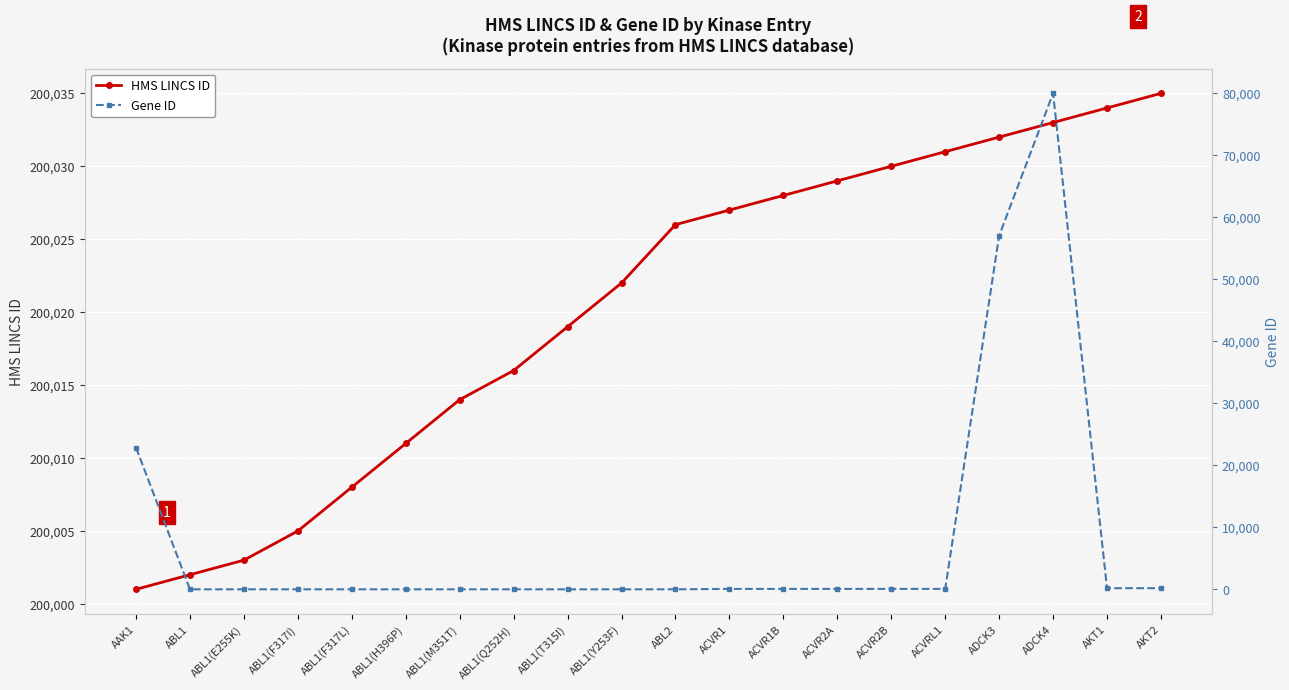

Reading left to right, extract all data points from this chart.

HMS LINCS ID: 200001	200002	200003	200005	200008	200011	200014	200016	200019	200022	200026	200027	200028	200029	200030	200031	200032	200033	200034	200035
Gene ID: 22848	25	25	25	25	25	25	25	25	25	27	90	91	92	93	94	56997	79934	207	208